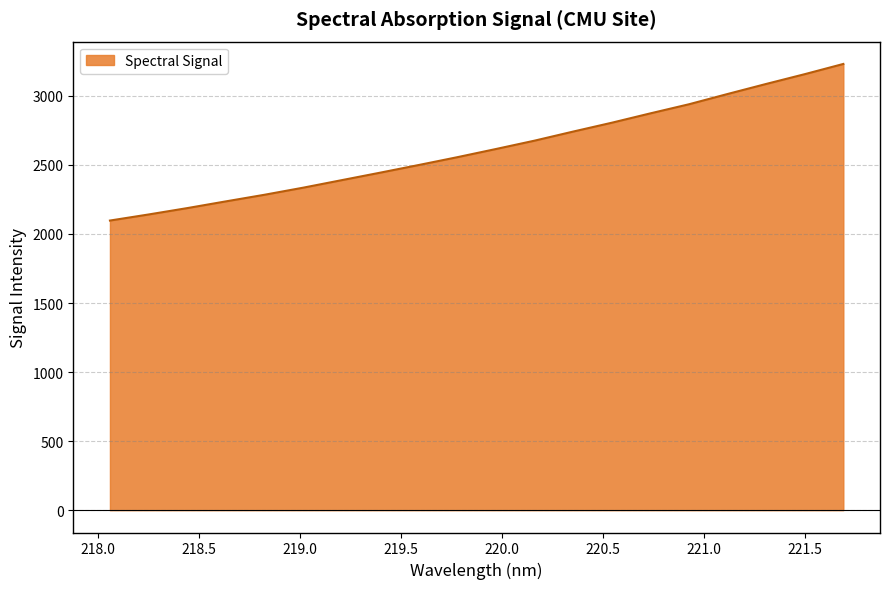

What is the smallest value displayed?

2097.1